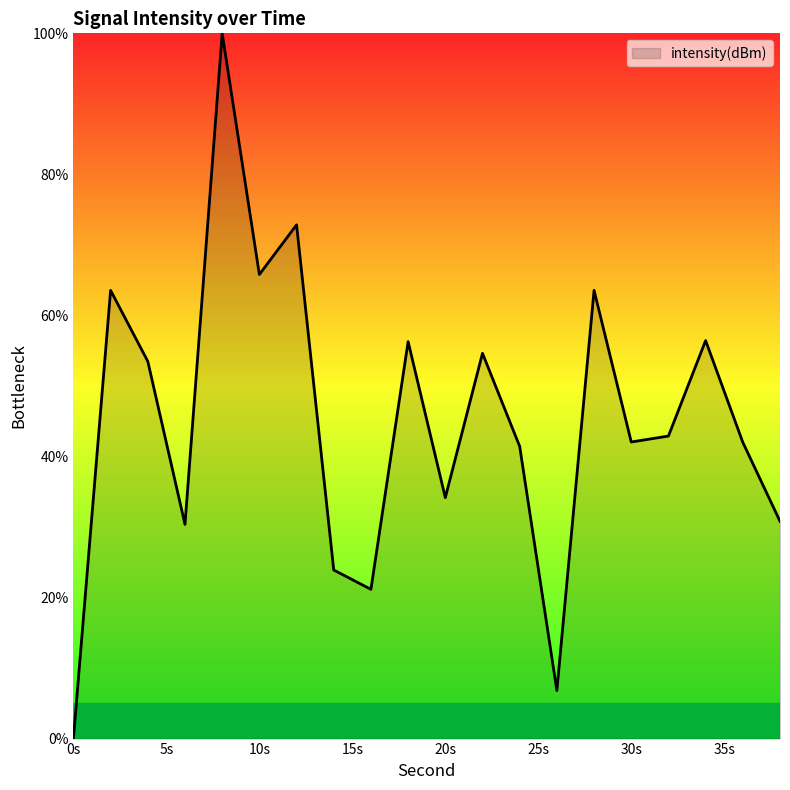

True or false: there are more than 1 points higher than both neighbors.

True